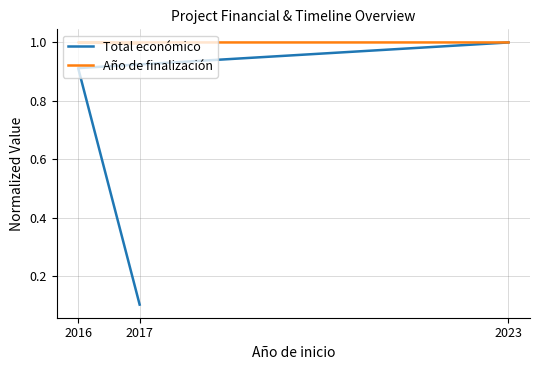

What is the difference between the second highest and minimum values in the Total económico series?

0.8